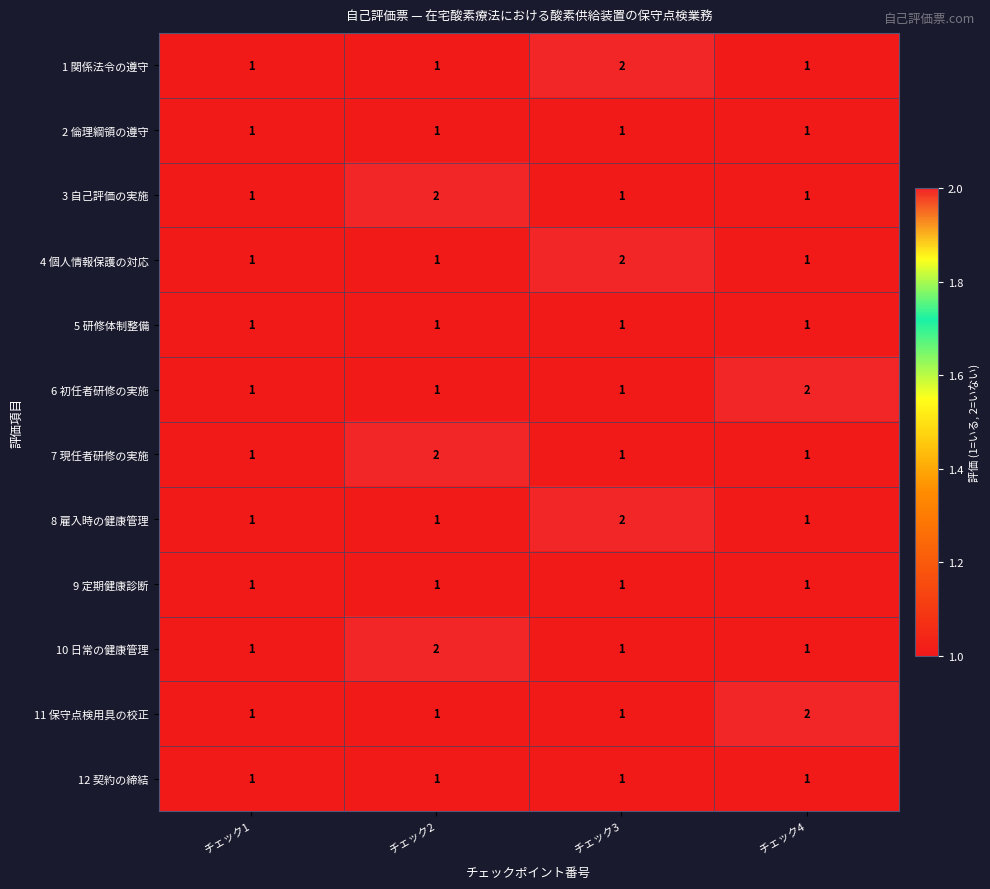

The 1 関係法令の遵守 series shows 2 at チェック2. True or false?

False